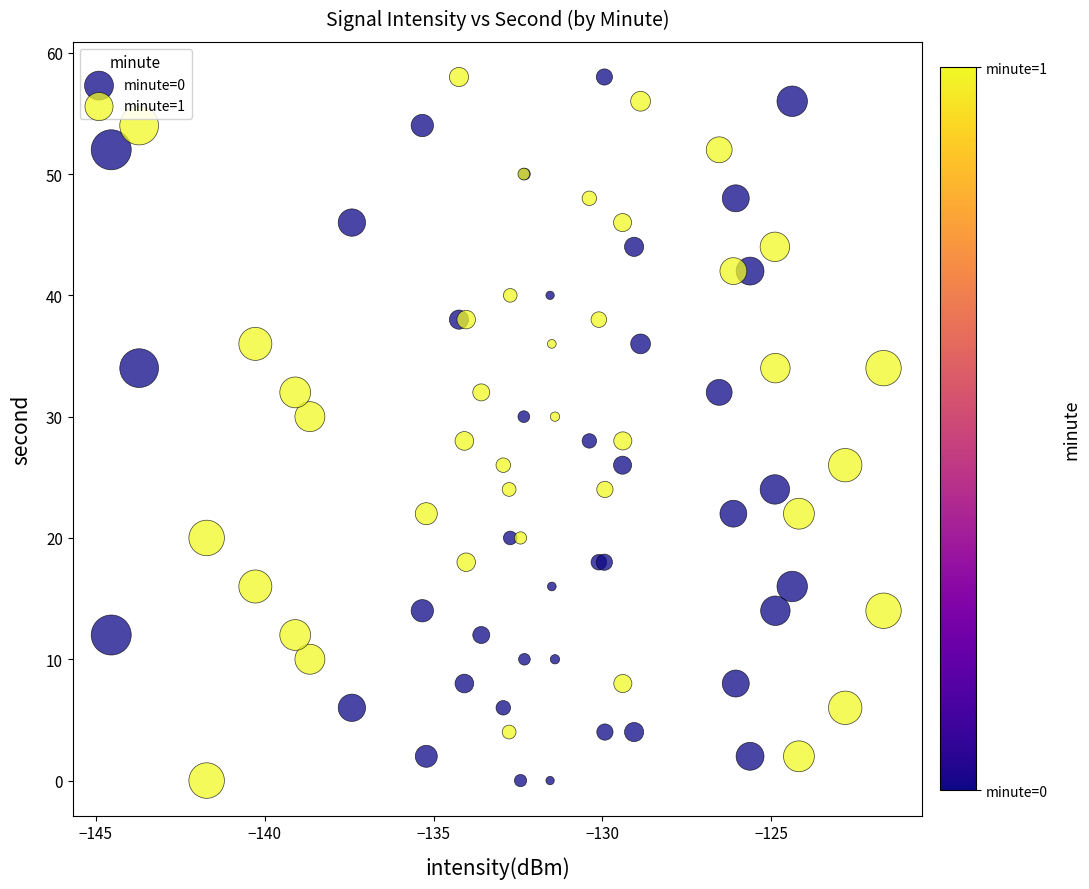

What are all the series names shown in the legend?

minute=0, minute=1